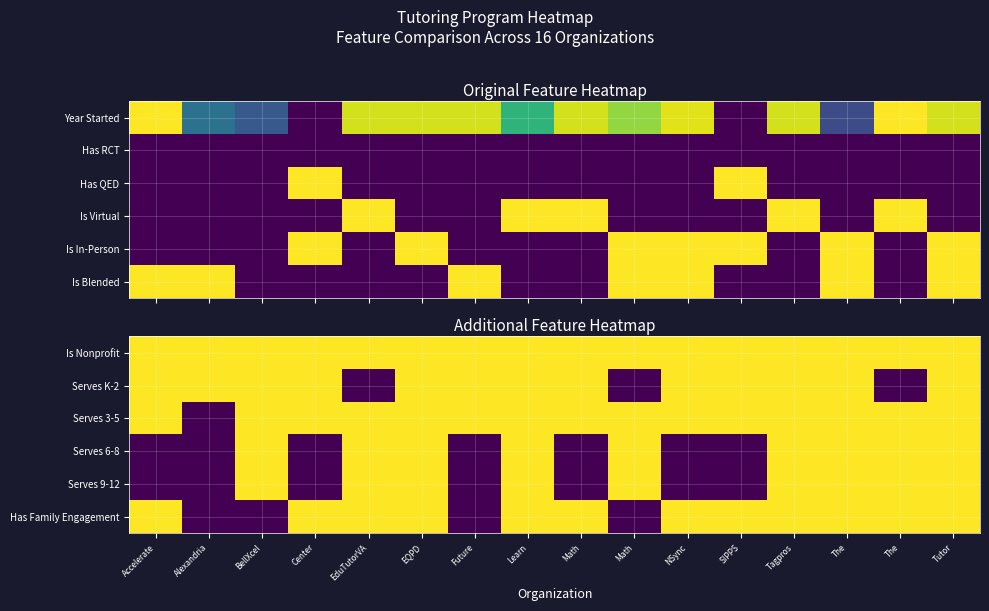

The Serves 6-8 series shows 1 at The. True or false?

True